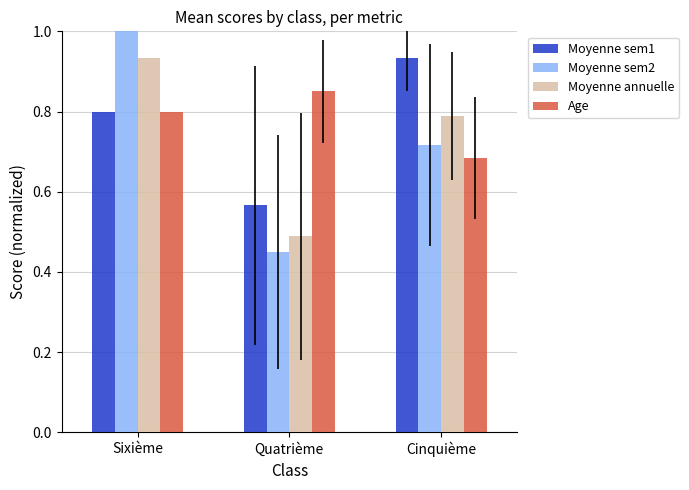

Which series has the widest spread of values?

Moyenne sem2